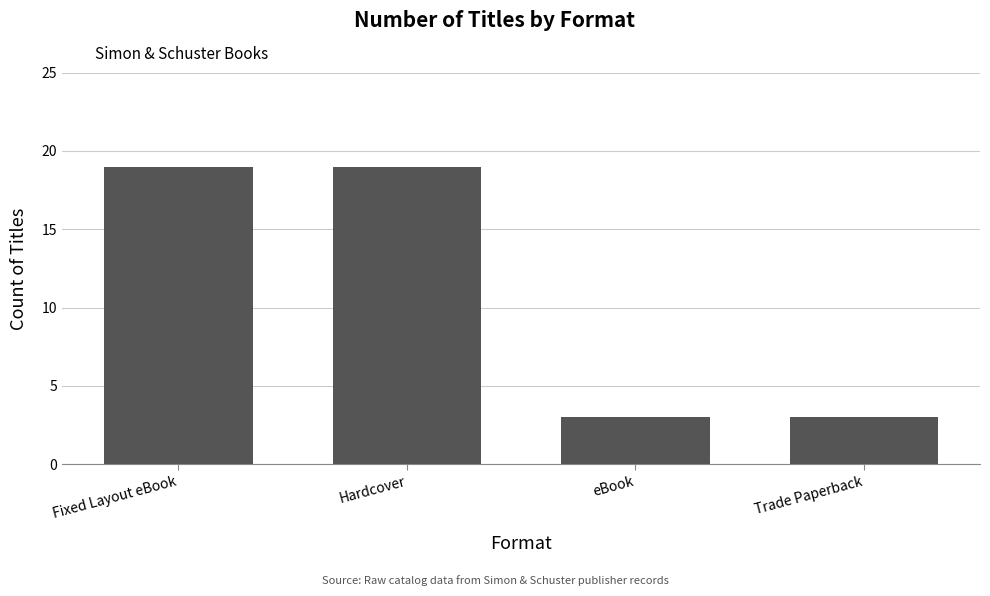

Read the value at eBook.

3